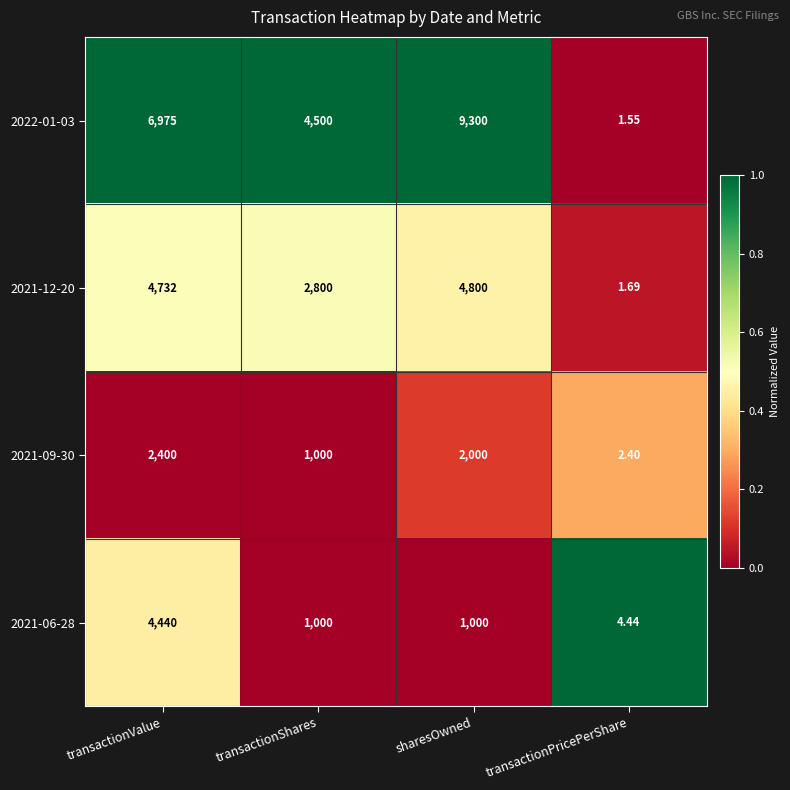

Where does the 2021-09-30 series first go above 2000?

transactionValue